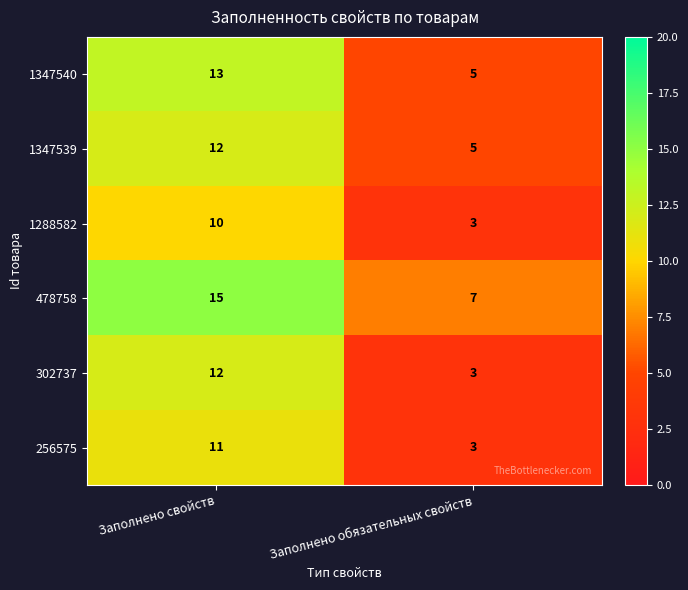

How many data points in 478758 are less than 15?

1